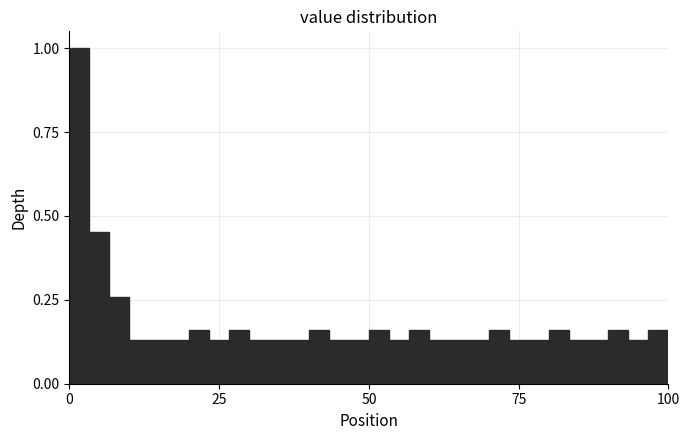

Read against the x-axis, roughly where is the centre of the tallest bar?

0